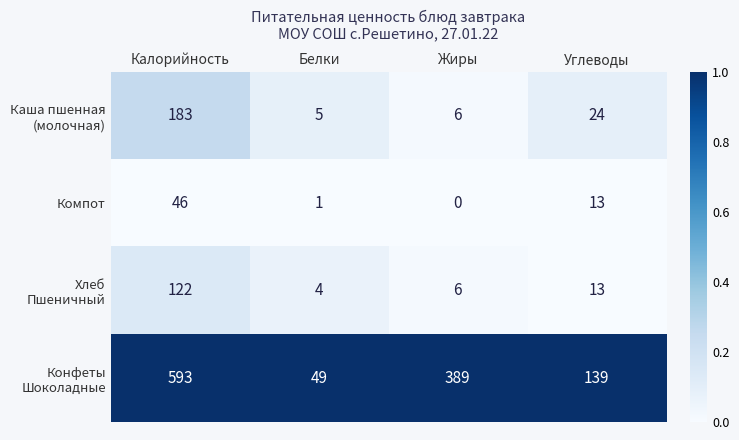

What is the total value across all series at Белки?

59